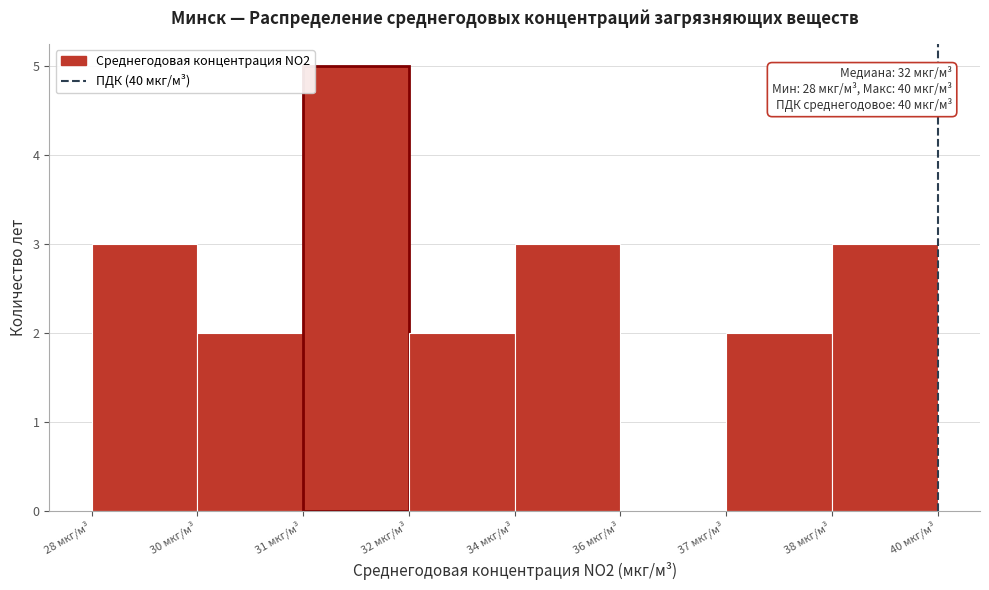

Reading left to right, what are all the values shown in this chart?

28 мкг/м³=3	30 мкг/м³=2	31 мкг/м³=5	32 мкг/м³=2	34 мкг/м³=3	36 мкг/м³=0	37 мкг/м³=2	38 мкг/м³=3